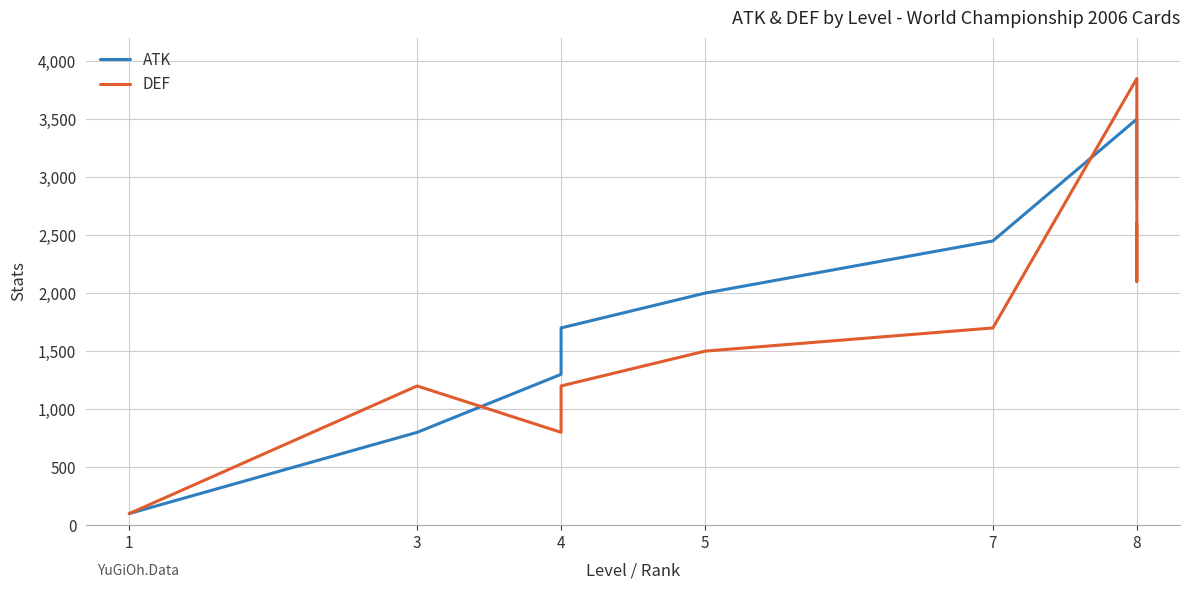

How many values in the DEF series exceed 1500?

4